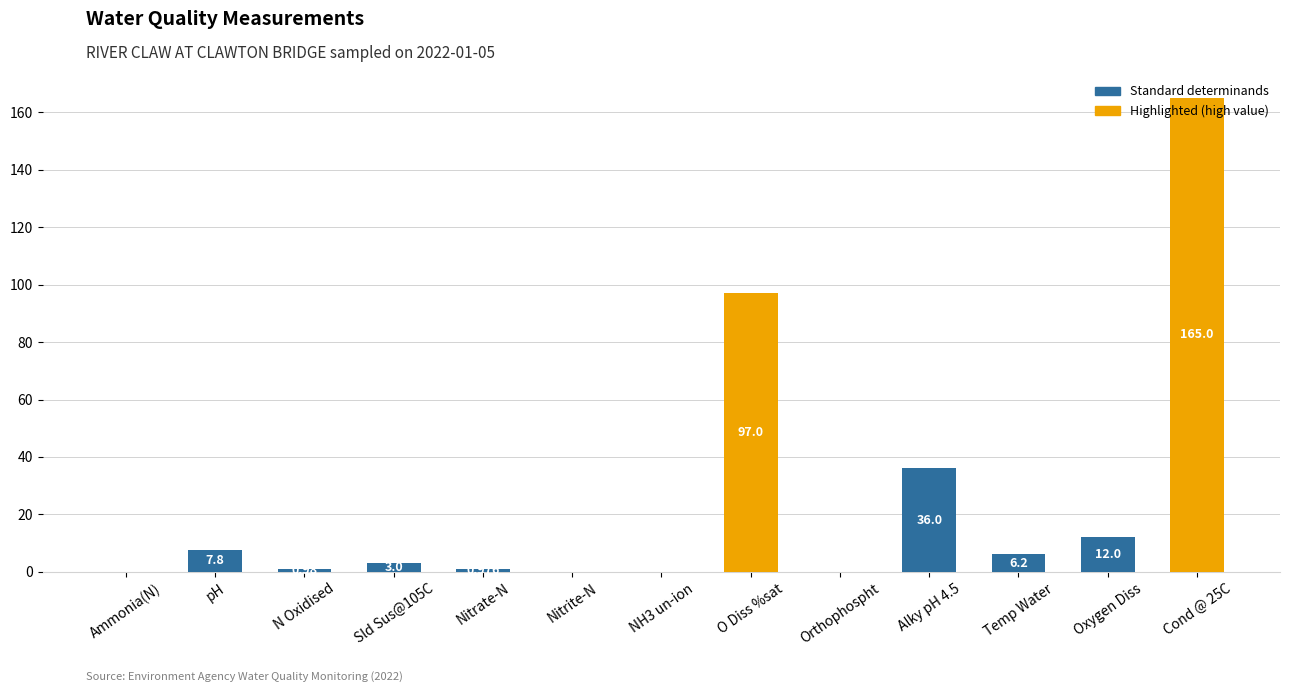

Where is the data nearest to the value 82?

O Diss %sat